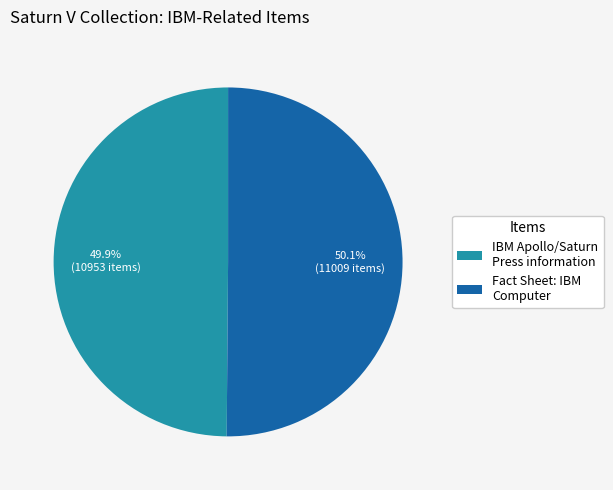

What portion of the pie excludes IBM Apollo/Saturn Press information?

50.1%